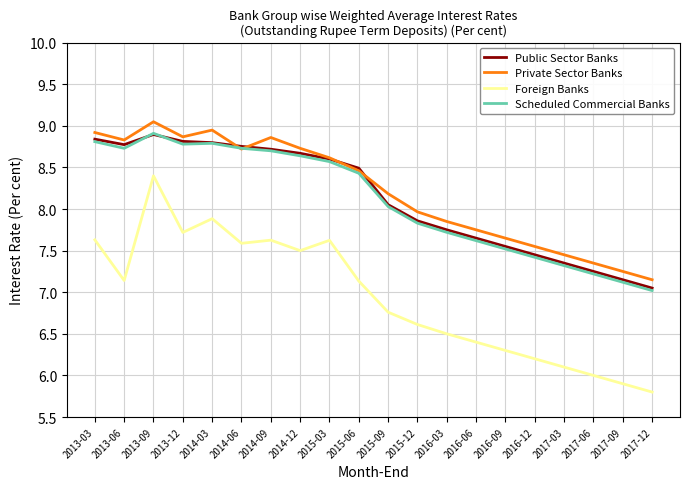

True or false: Foreign Banks has a value of 6.4 at 2016-06.

True